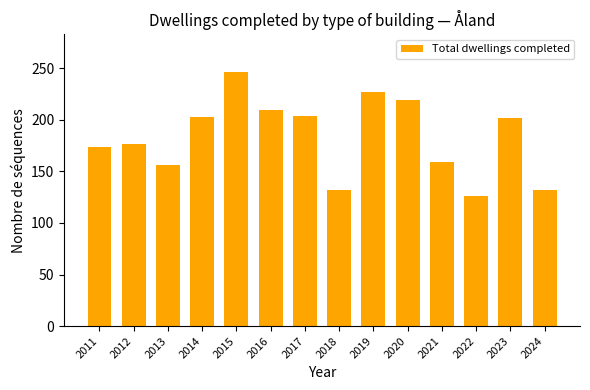

What is the greatest value displayed?

246